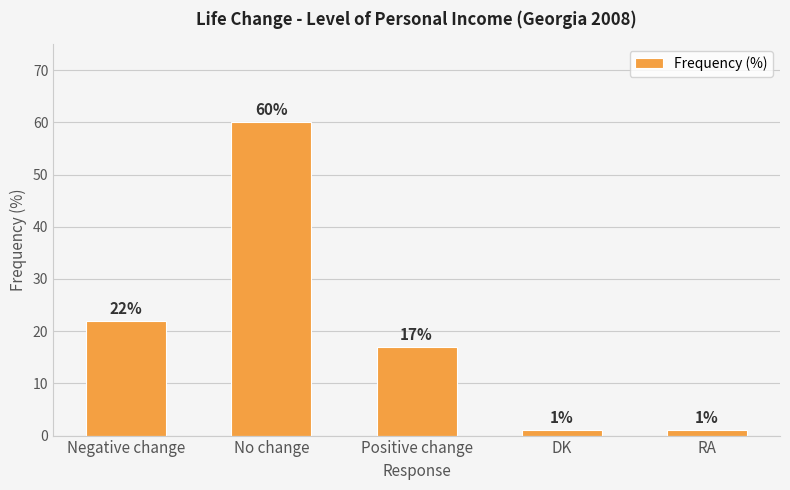

What is the change in value from No change to Positive change?

-43